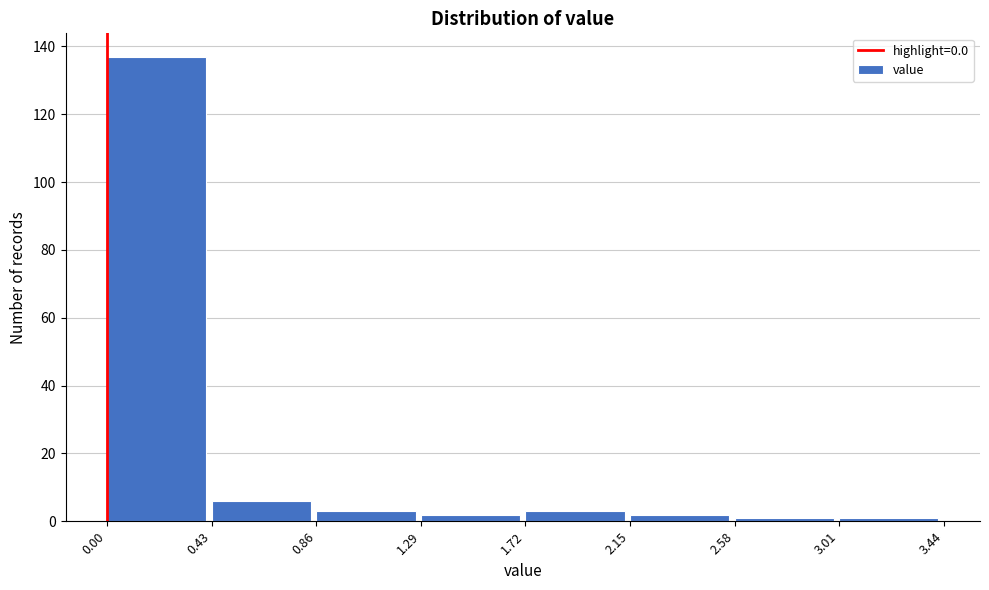

Over which range of the x-axis is the bar tallest?

0.00 to 0.43